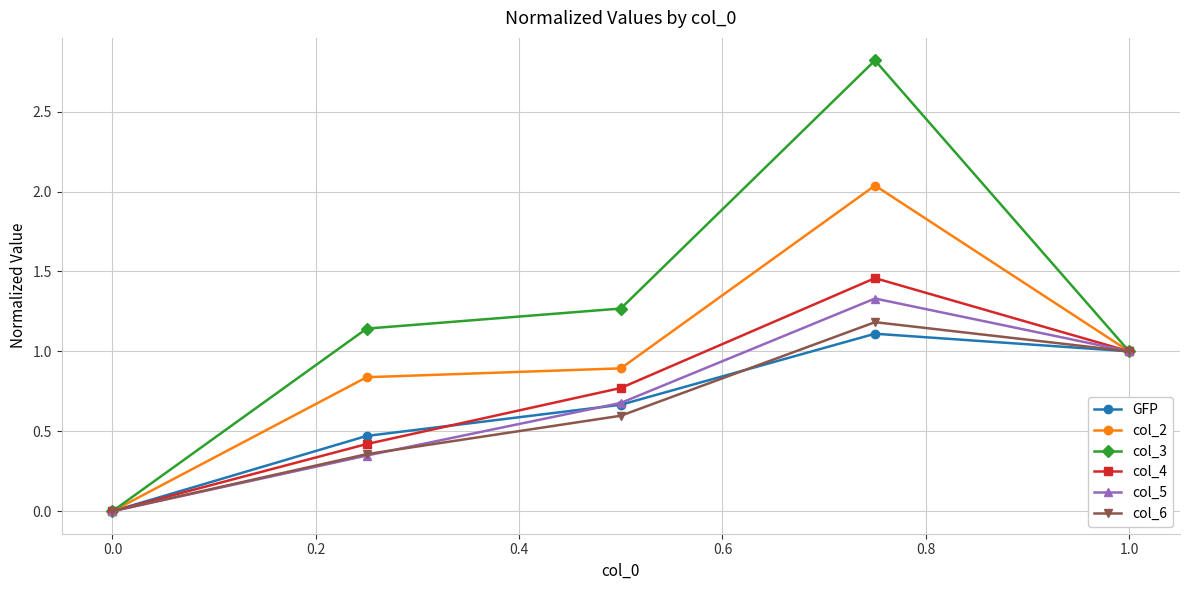

Which series has the largest total across all categories?

col_3